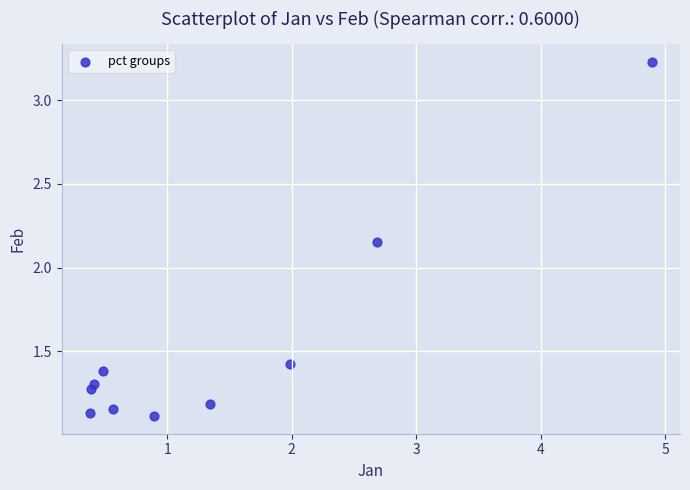

What is the range of X values (max minus min)?

4.5